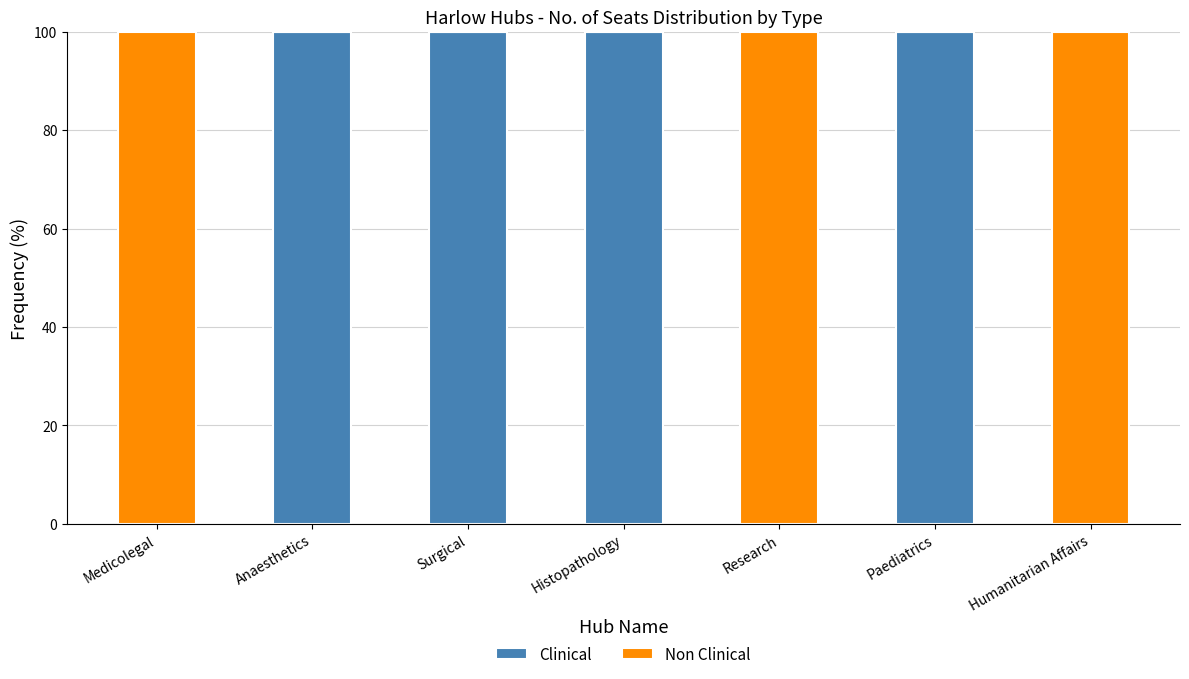

What is the highest value of the Clinical series?

100